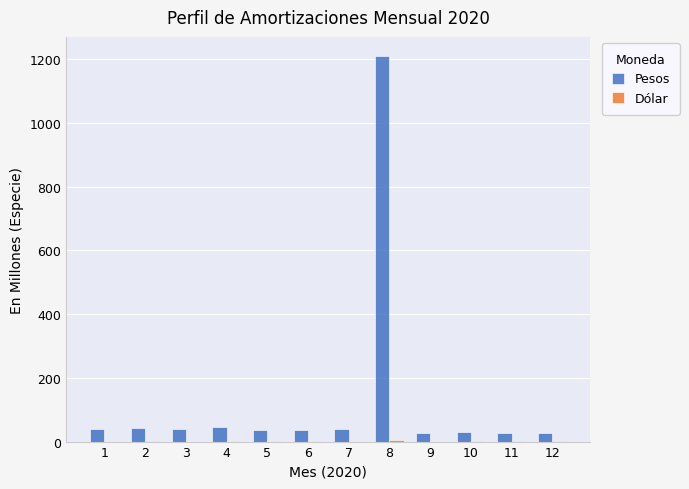

The value of Pesos at 11 is 26.5. True or false?

True